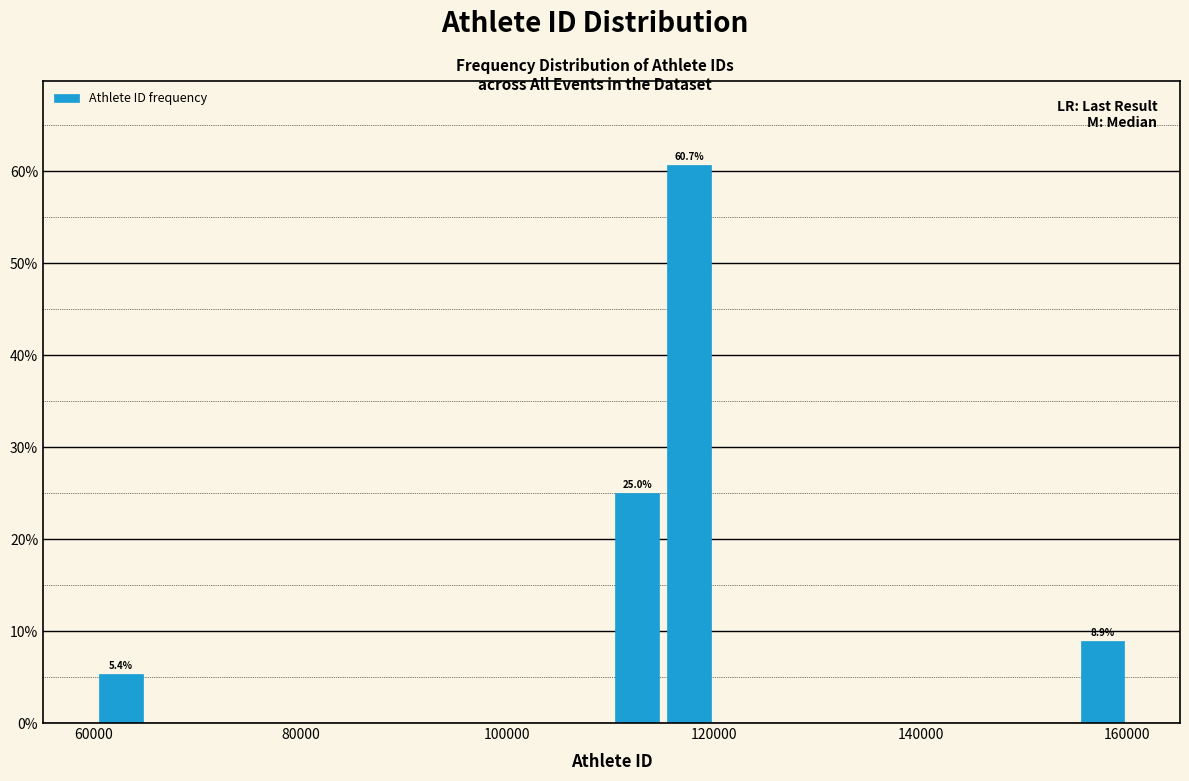

Read against the x-axis, roughly where is the centre of the tallest bar?

118000